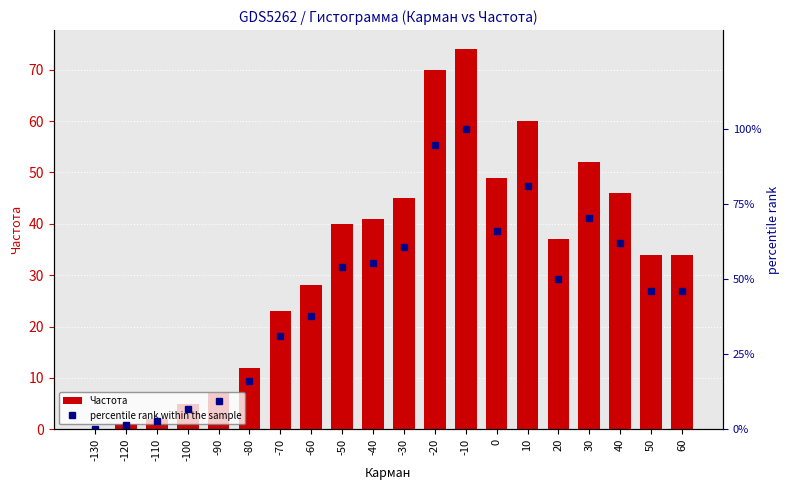

How many data points in Частота are less than 37?

10